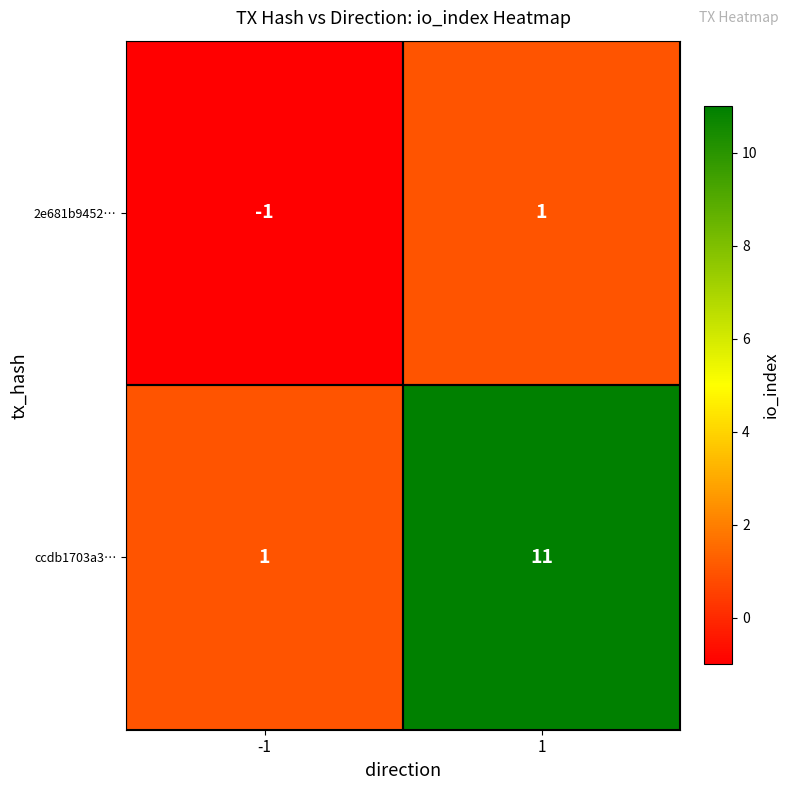

At how many categories does at least one series exceed 2?

1